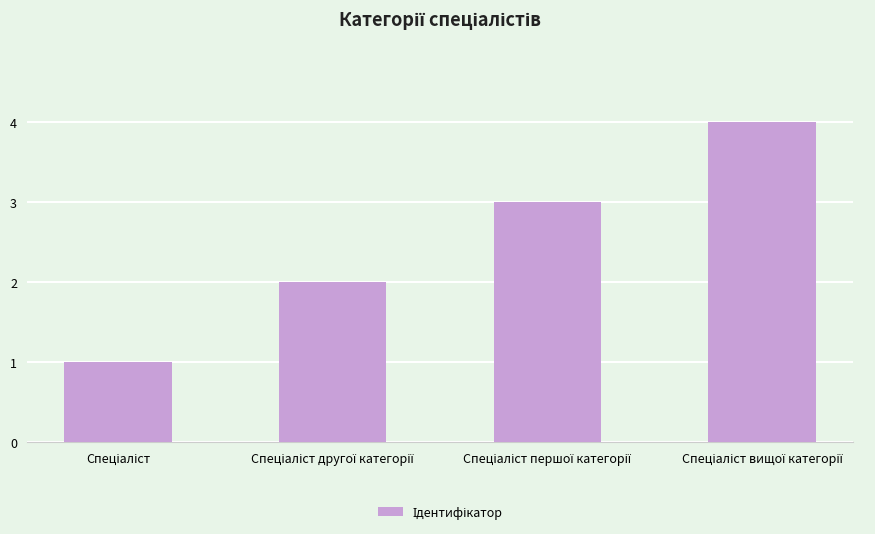

What is the sum of all values?

10